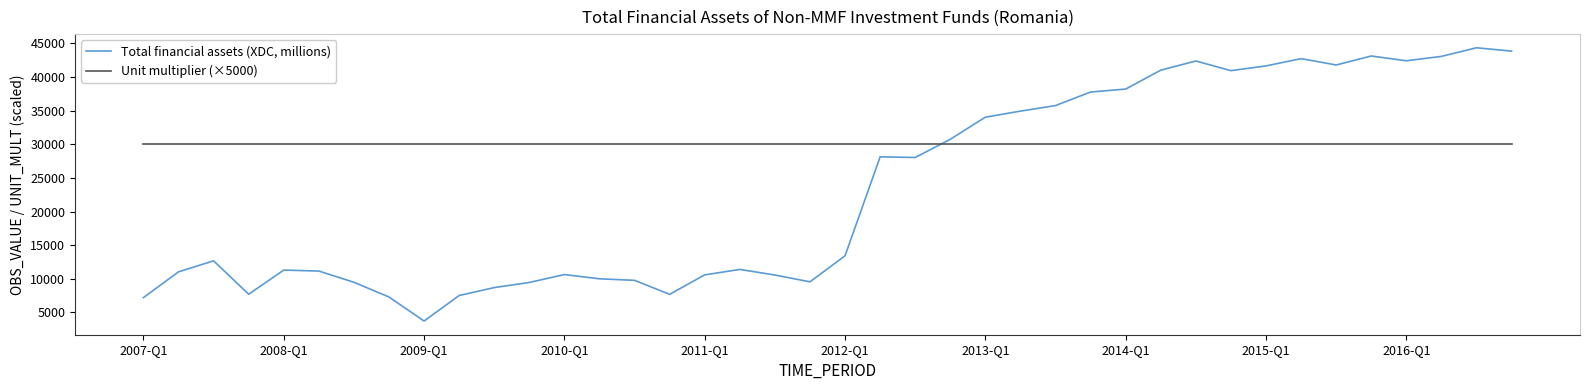

How many times do Total financial assets (XDC, millions) and Unit multiplier (×5000) cross each other?

1